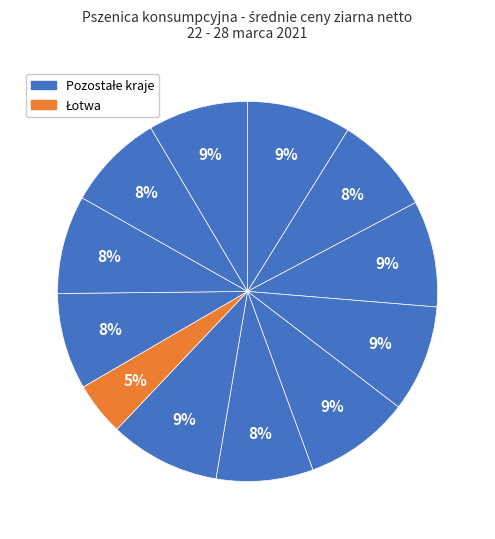

How many segments does this pie chart have?

12